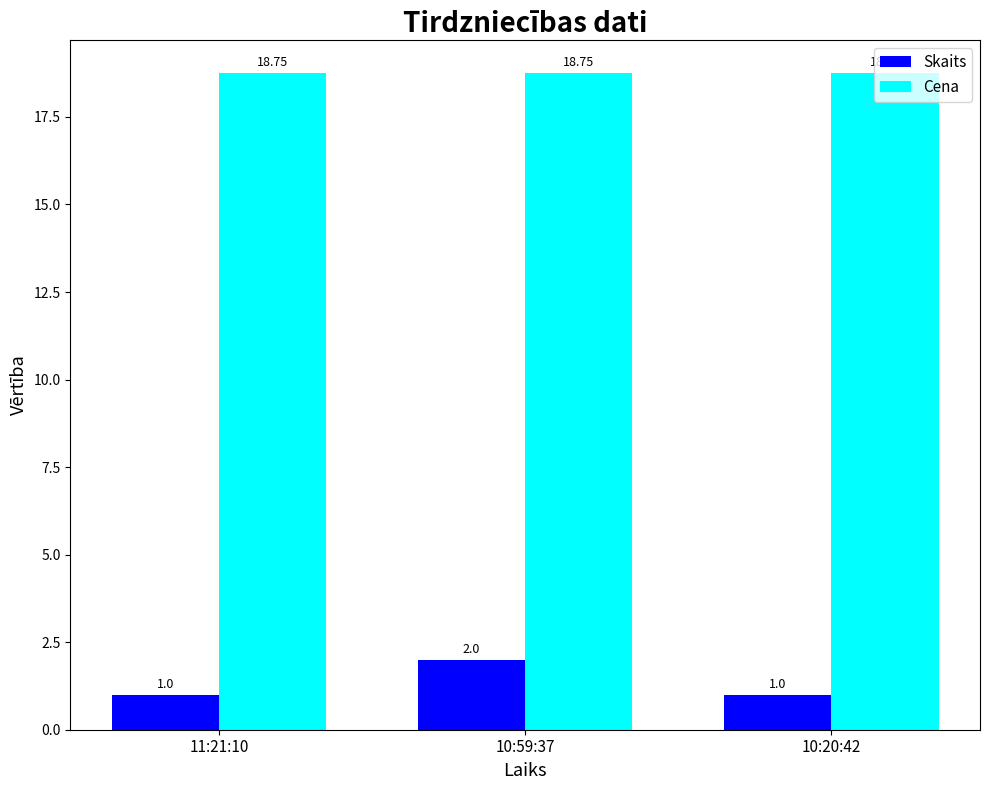

Which series has the widest spread of values?

Skaits